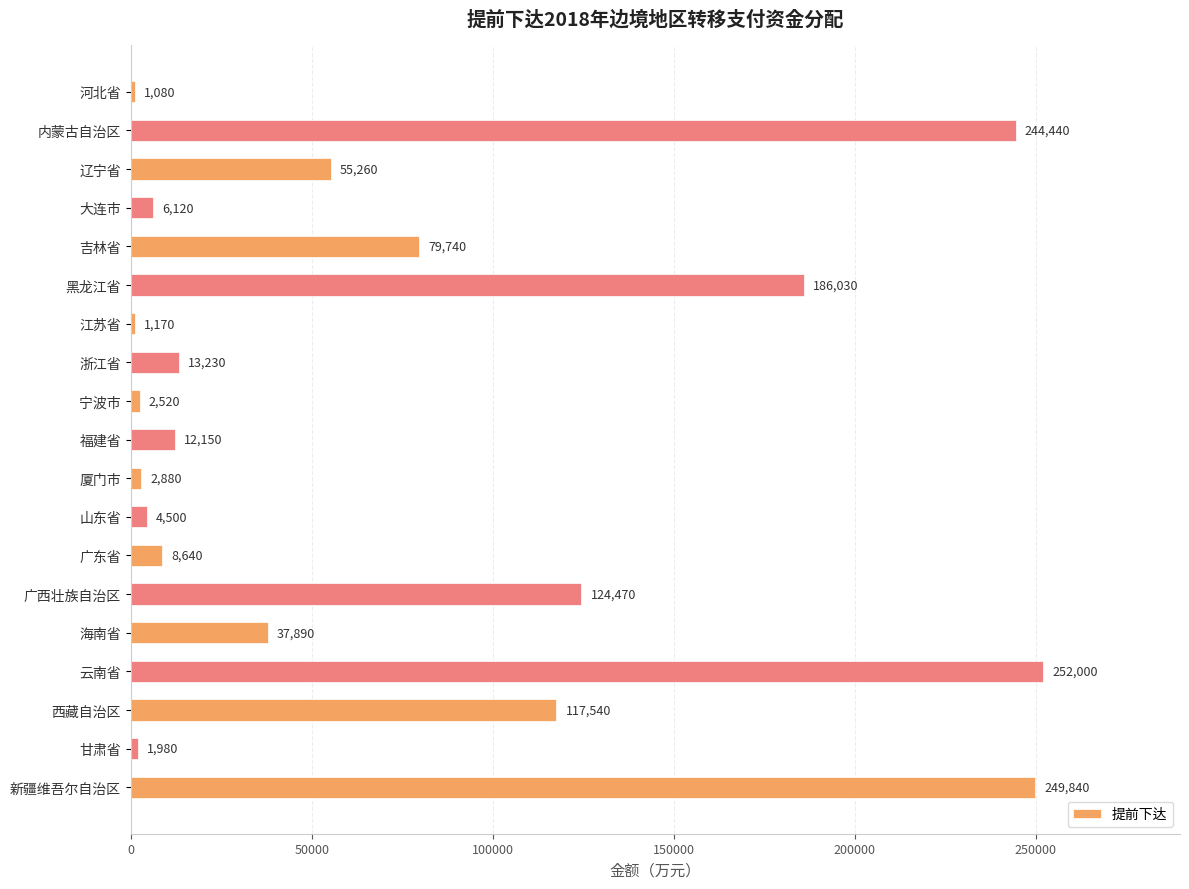

What is the sum of all values?

1401480